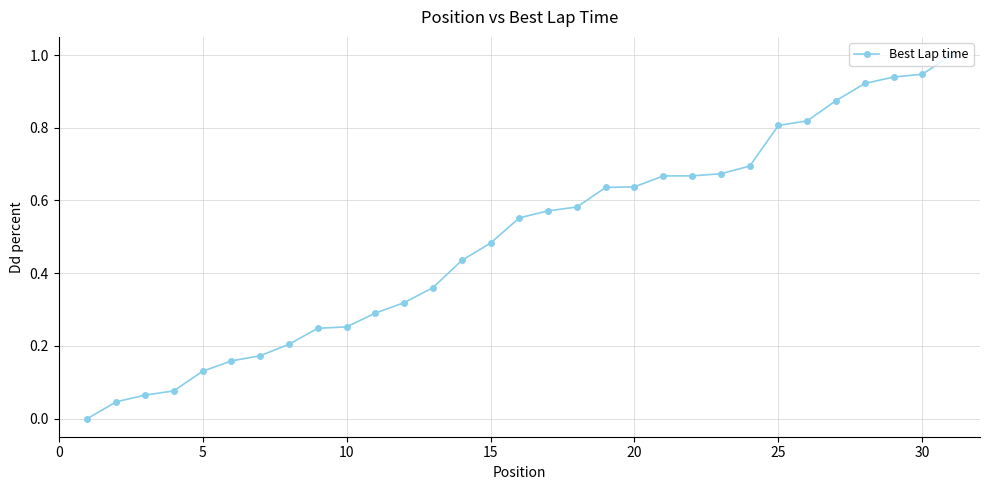

What is the greatest value displayed?

1.0